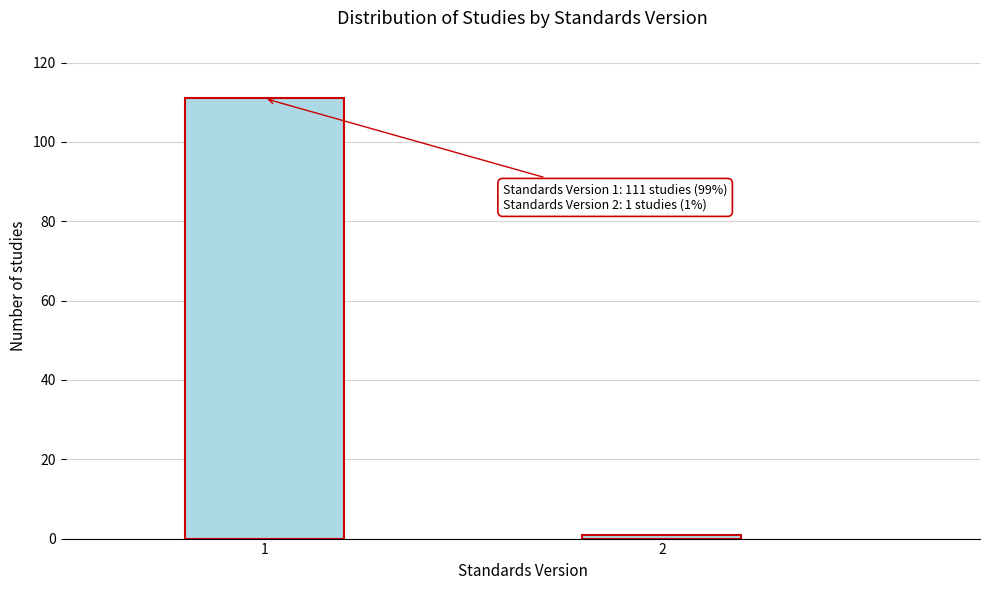

Reading right to left, transcribe all the data shown in this chart.

1	111